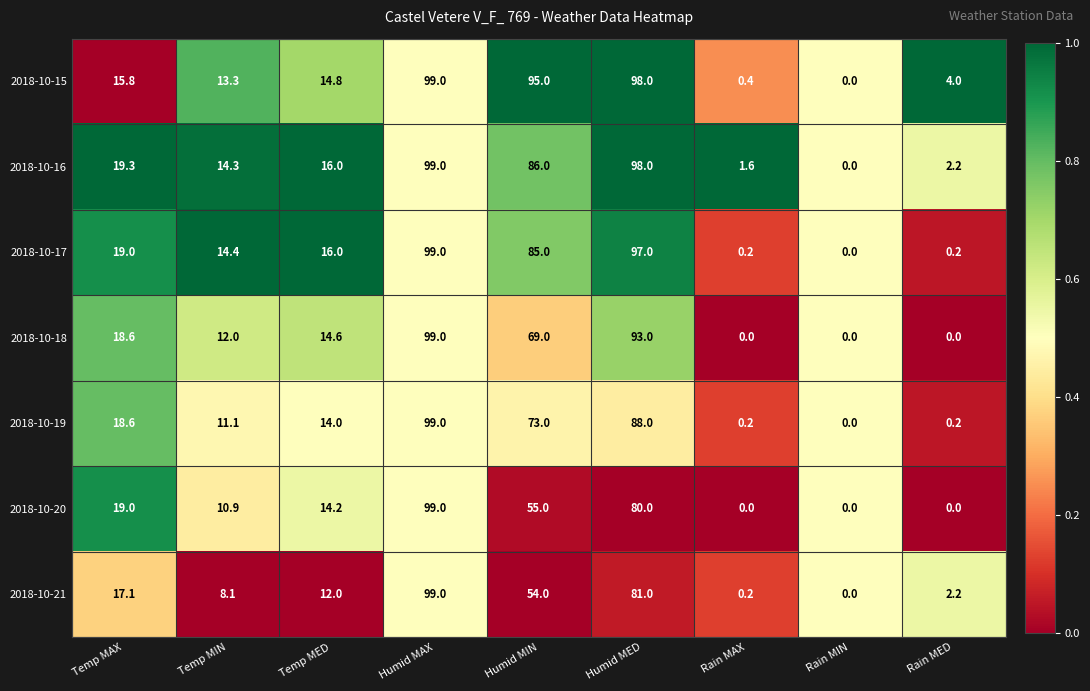

Where does the 2018-10-16 series first go above 16?

Temp MAX